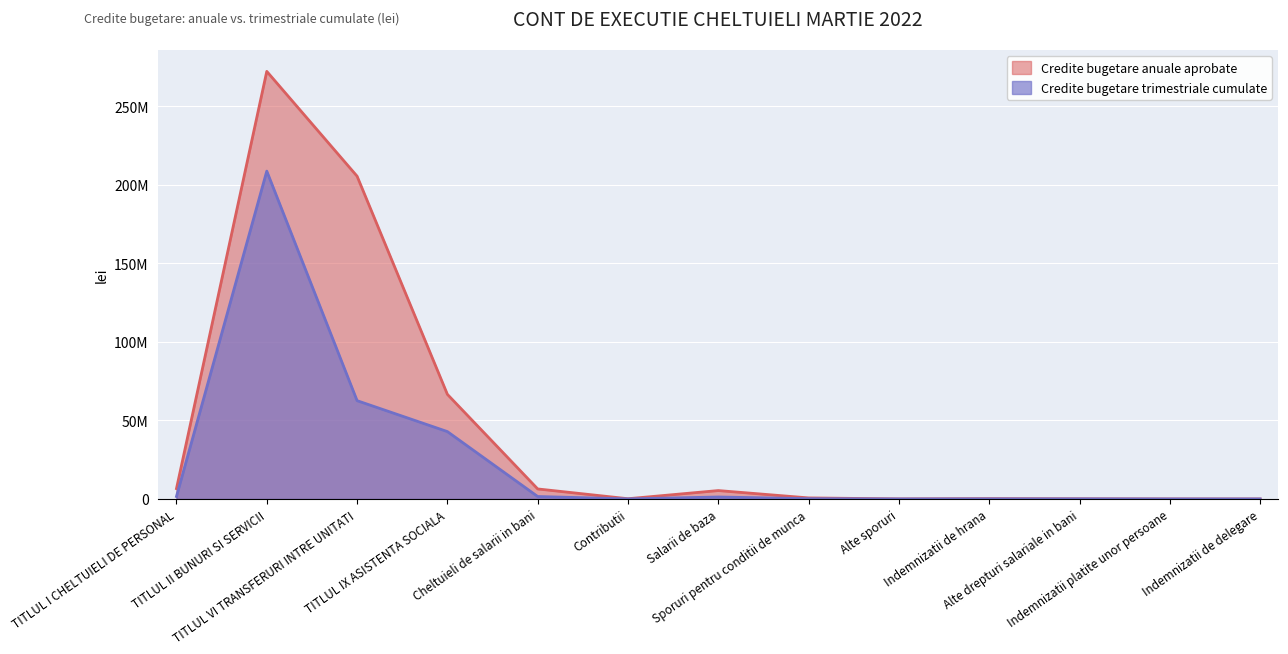

Is it true that Credite bugetare anuale aprobate equals 110000 at Alte drepturi salariale in bani?

True